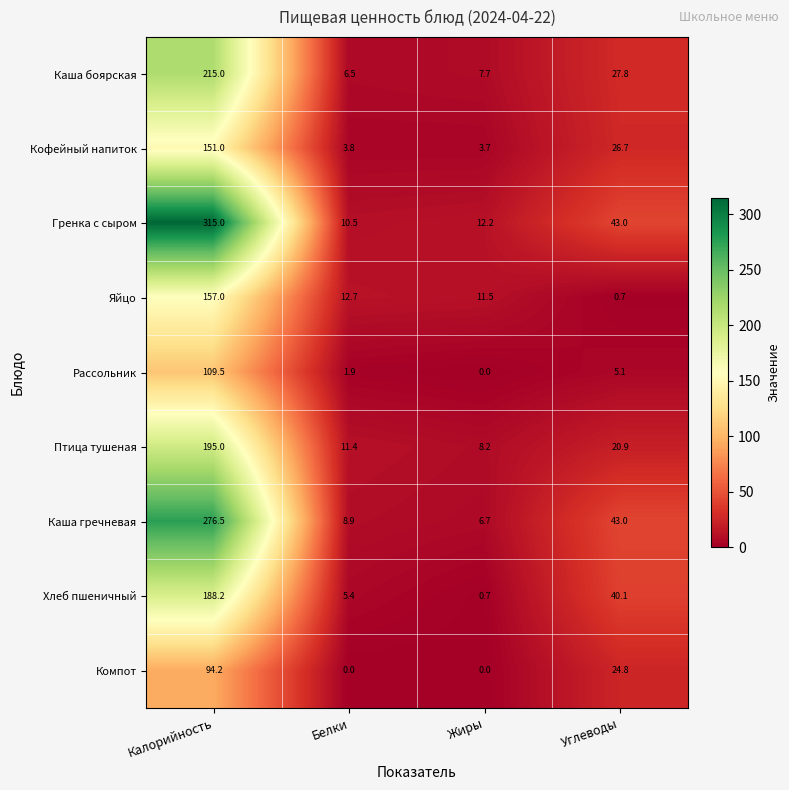

What is the total value across all series at Калорийность?

1701.4